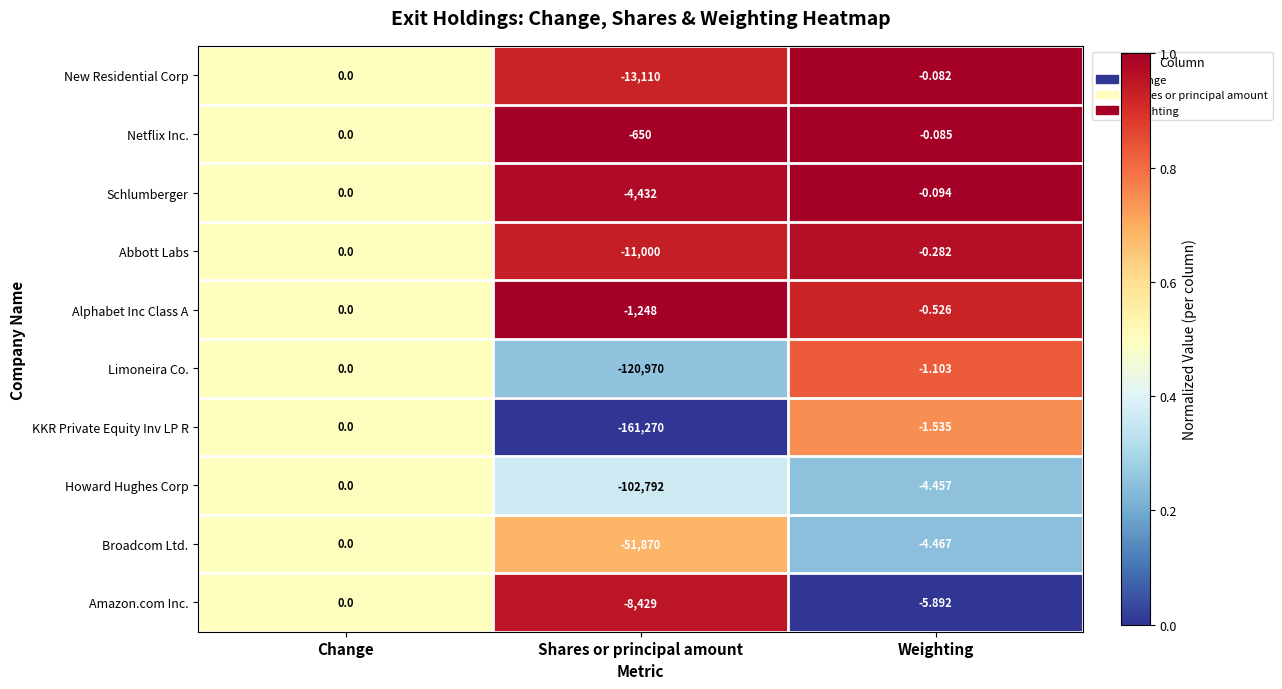

At which category does the chart reach its peak across all series?

Change